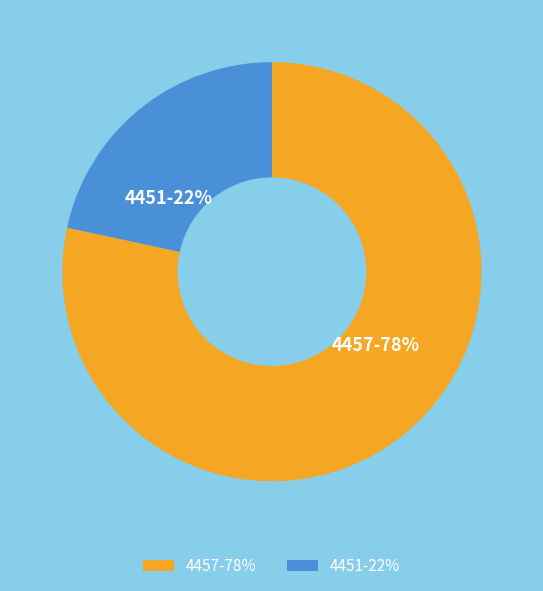

The 4457 slice represents 78% of the pie. True or false?

True